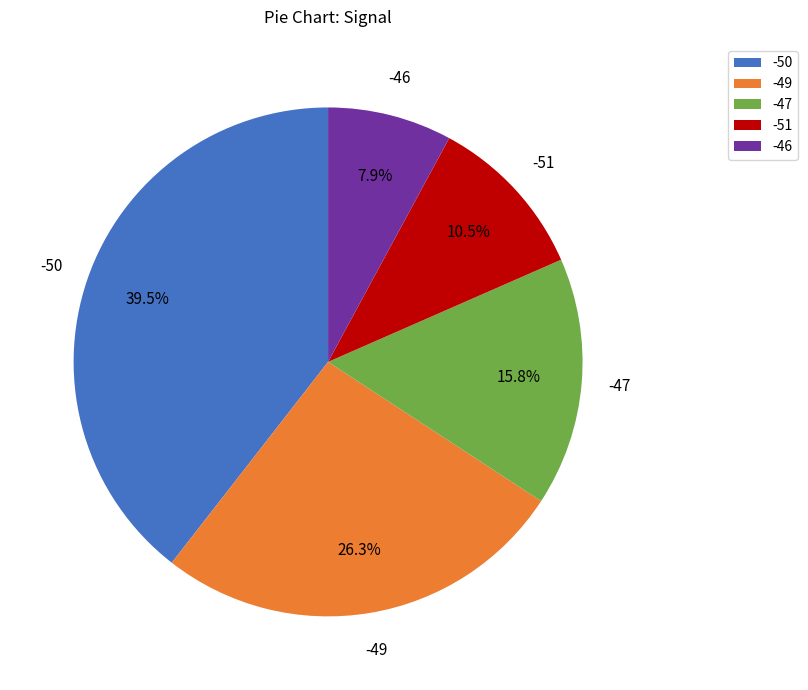

What is the ratio of the value at -51 to the value at -49?

0.4